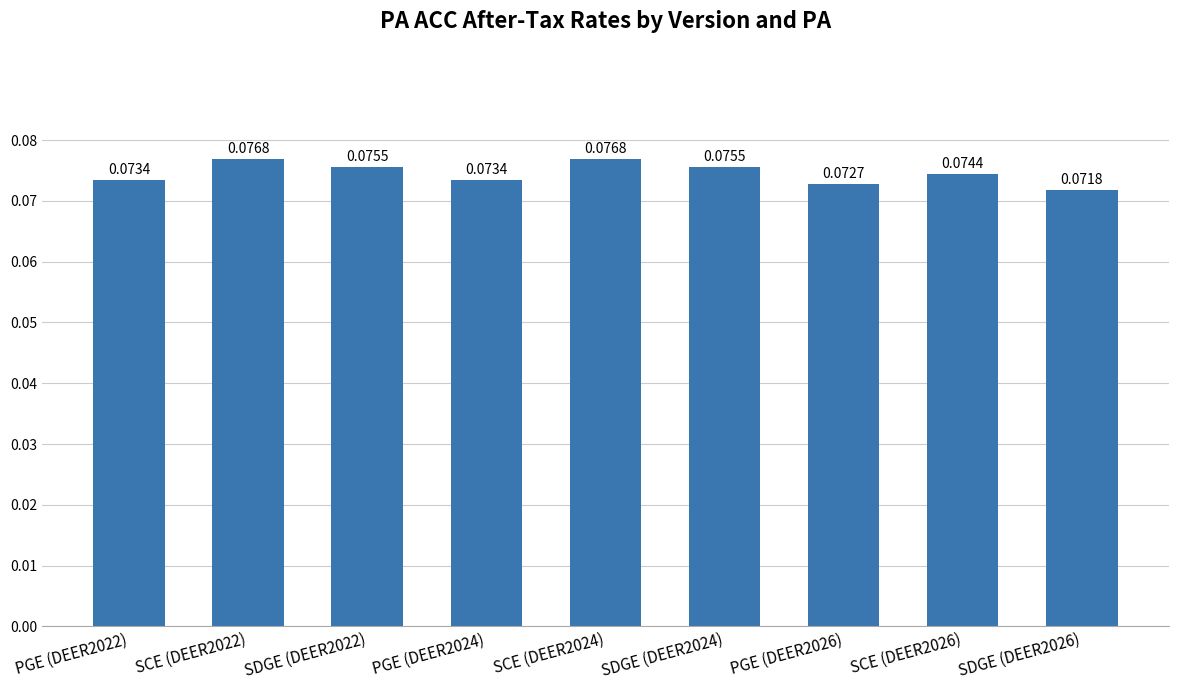

Are the bars grouped side by side (vs. stacked)?

No